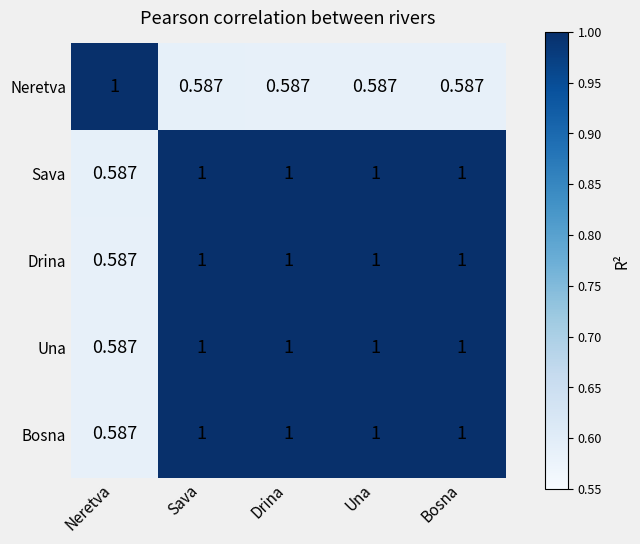

At which label does Drina reach its minimum?

Neretva